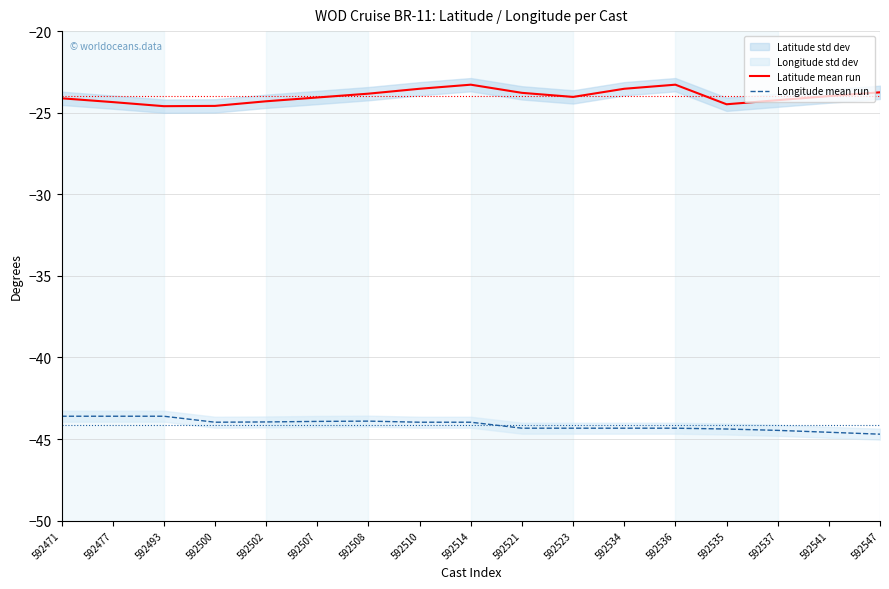

What is the difference between the Longitude mean run values at 592493 and 592514?

0.4